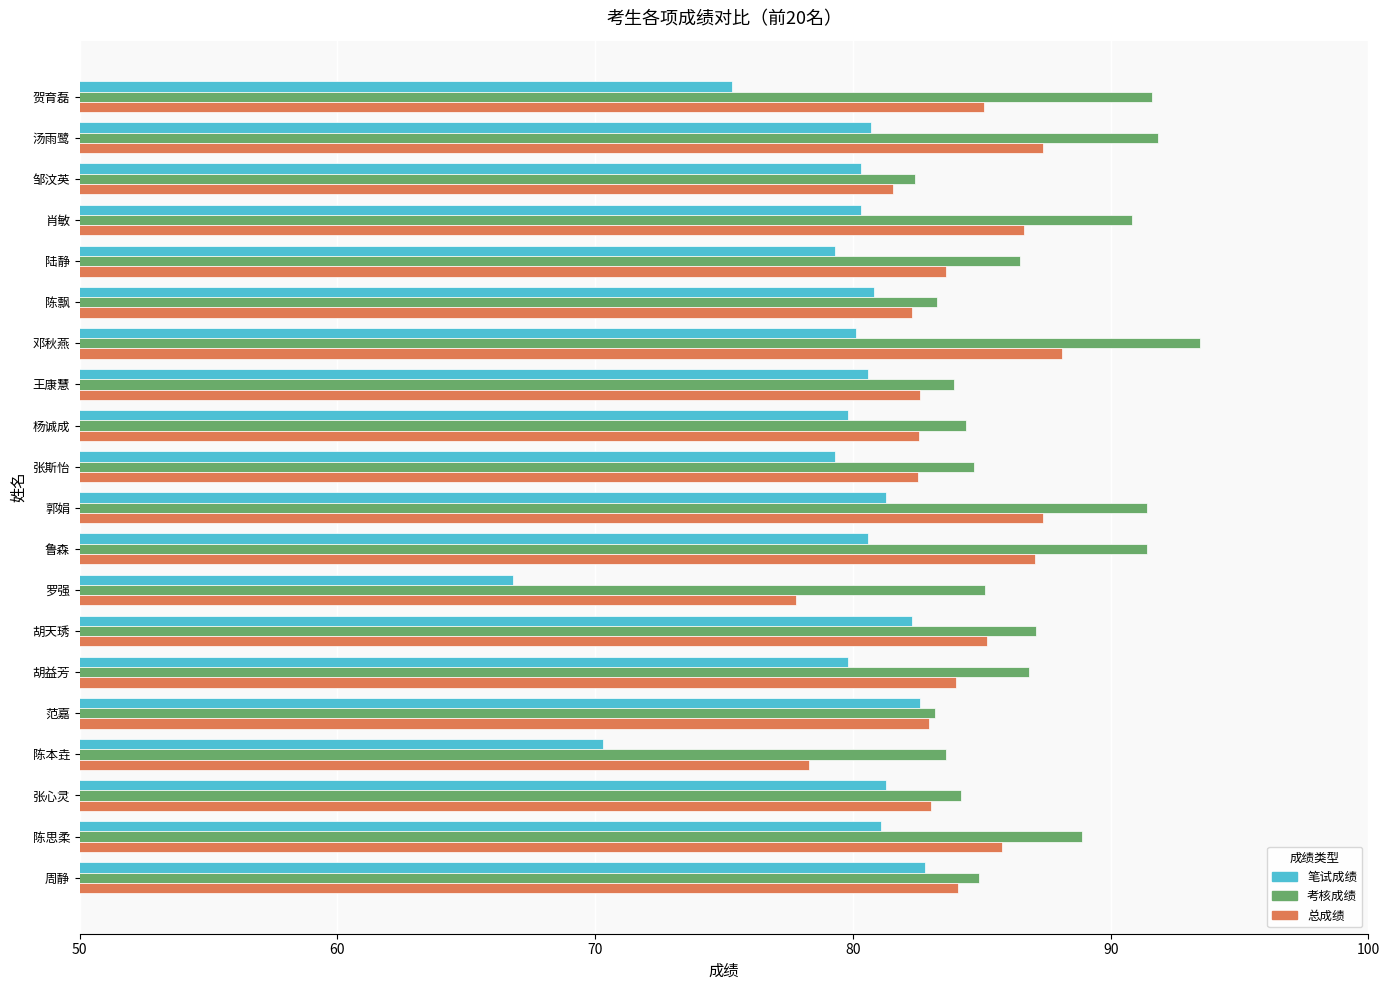

What is the spread (max minus min) of values at 张斯怡?

5.4